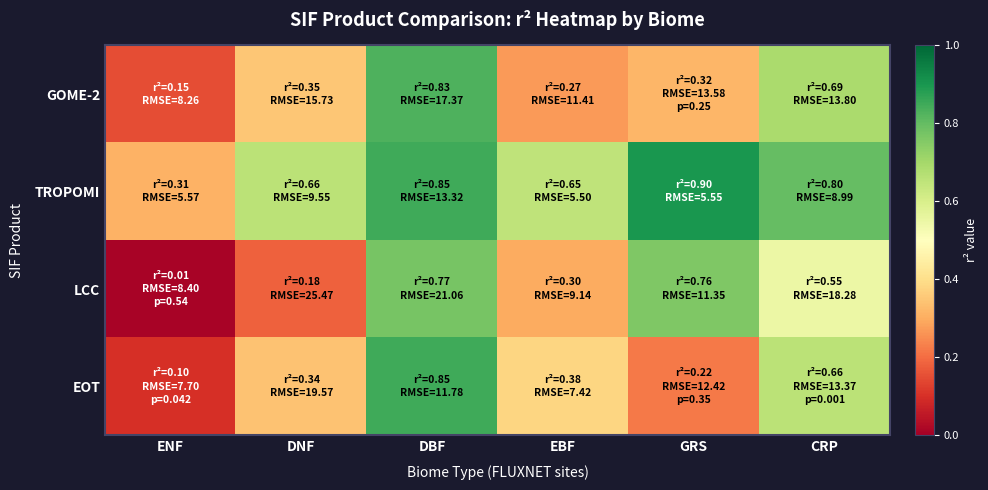

List the series in order of their peak value, lowest first.

LCC, GOME-2, EOT, TROPOMI